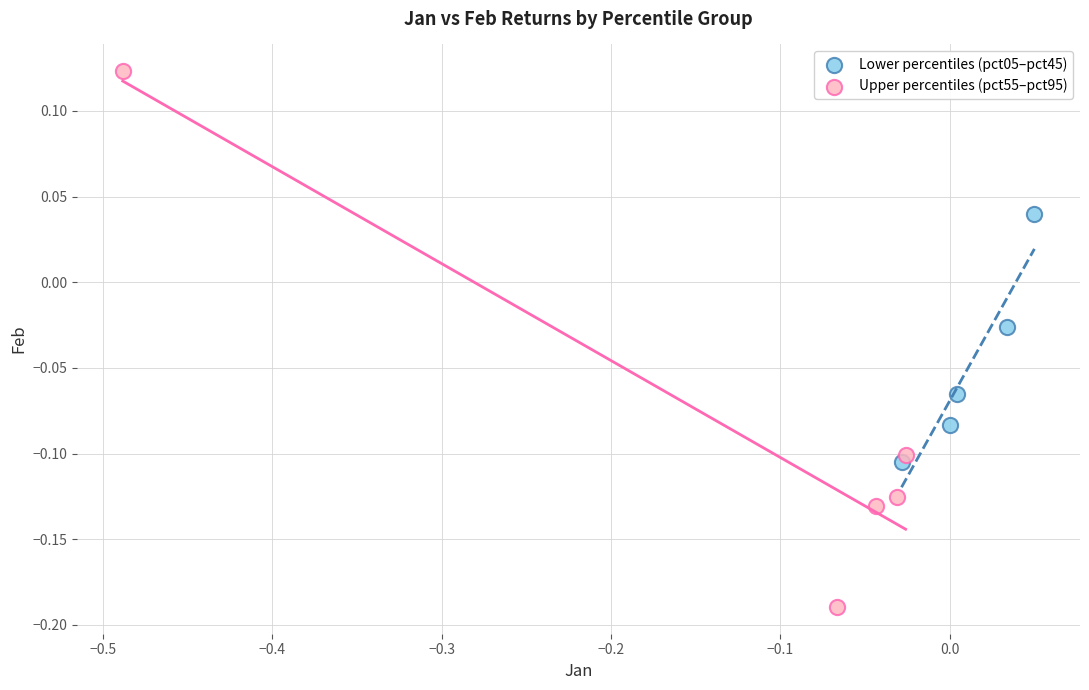

What are all the series names shown in the legend?

Lower percentiles (pct05–pct45), Upper percentiles (pct55–pct95)